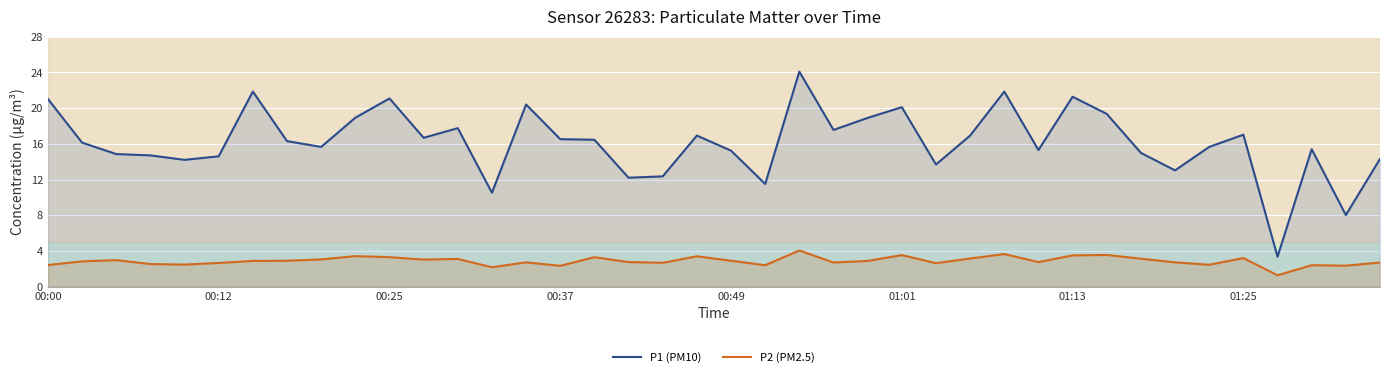

Between 34 and 00:00, which is larger?

00:00